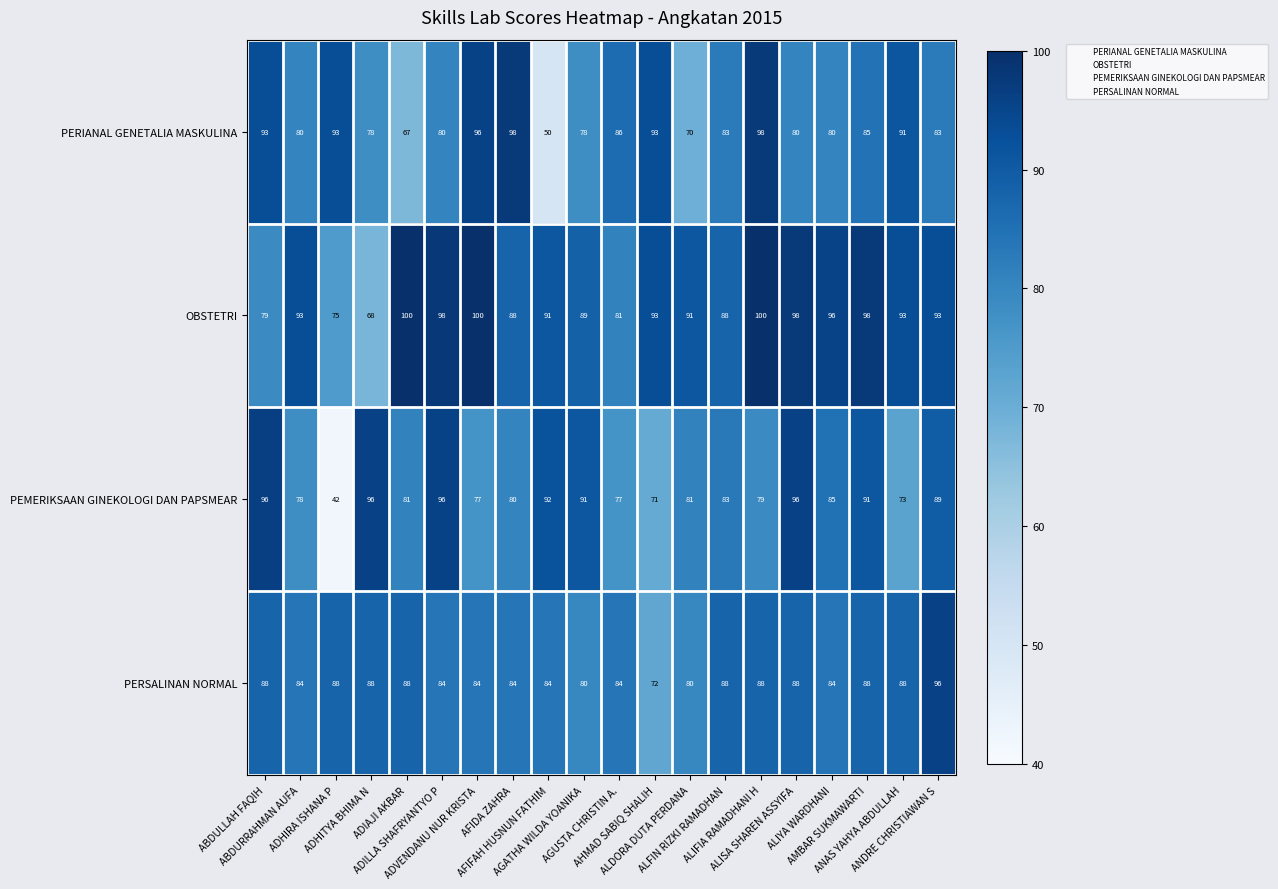

What is the maximum value for PERIANAL GENETALIA MASKULINA?

98